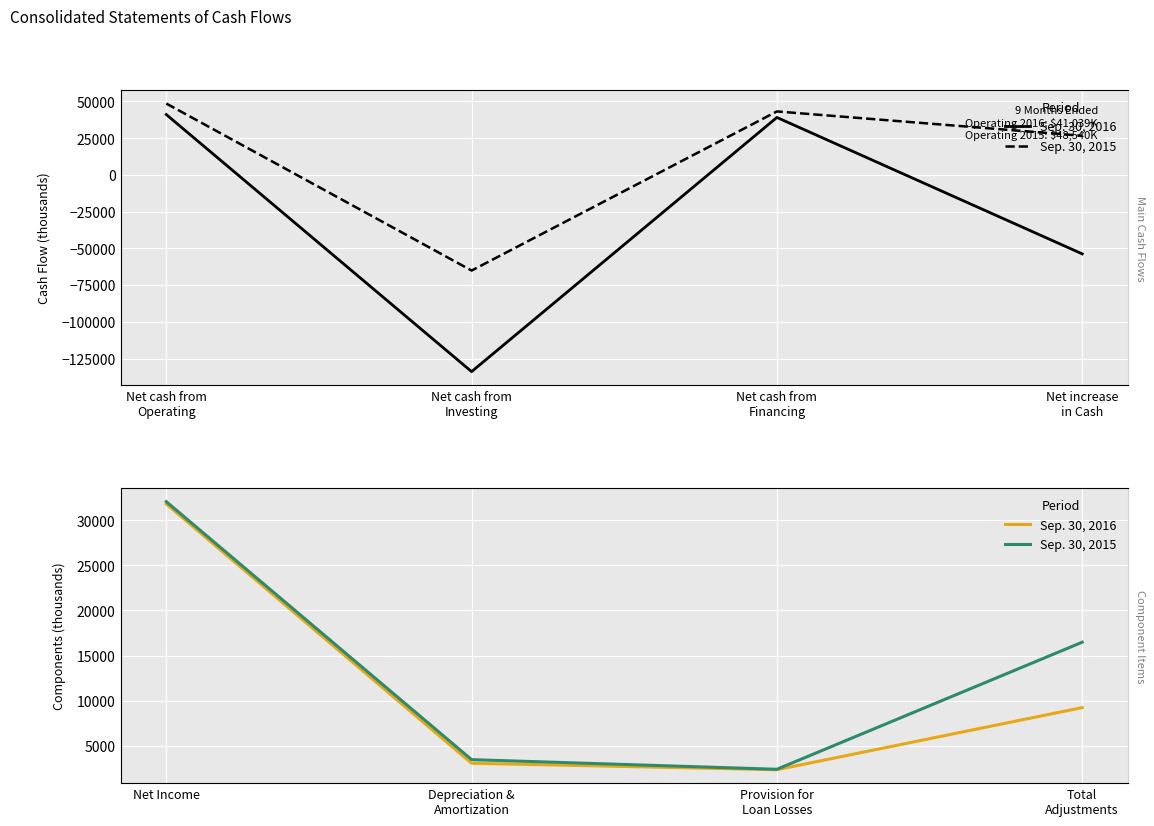

The Sep. 30, 2016 series shows 3357 at Provision for Loan Losses. True or false?

False